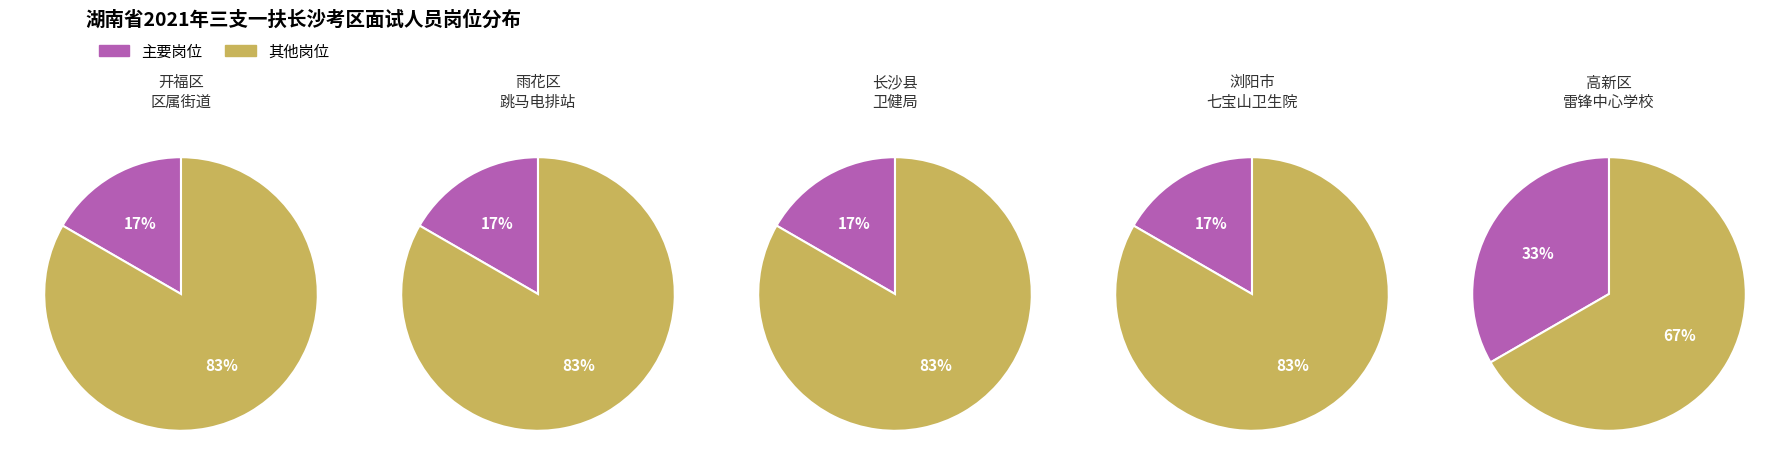

What percentage is the 3 slice, to the nearest percent?

16%